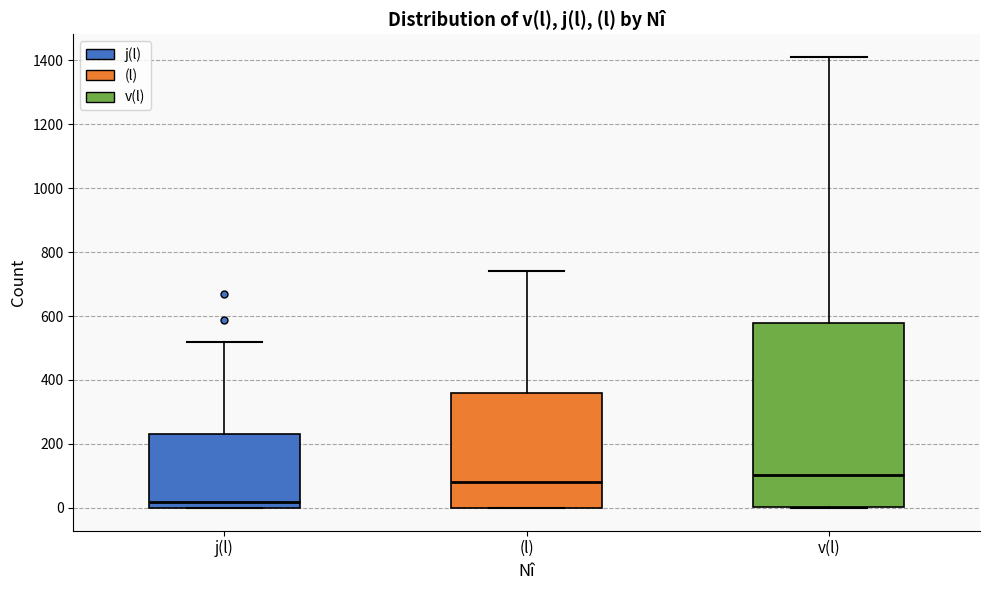

Where is the lower edge of the box for (l) on the y-axis? The values are not printed on the chart, so give them approximately, as read against the axis.

0